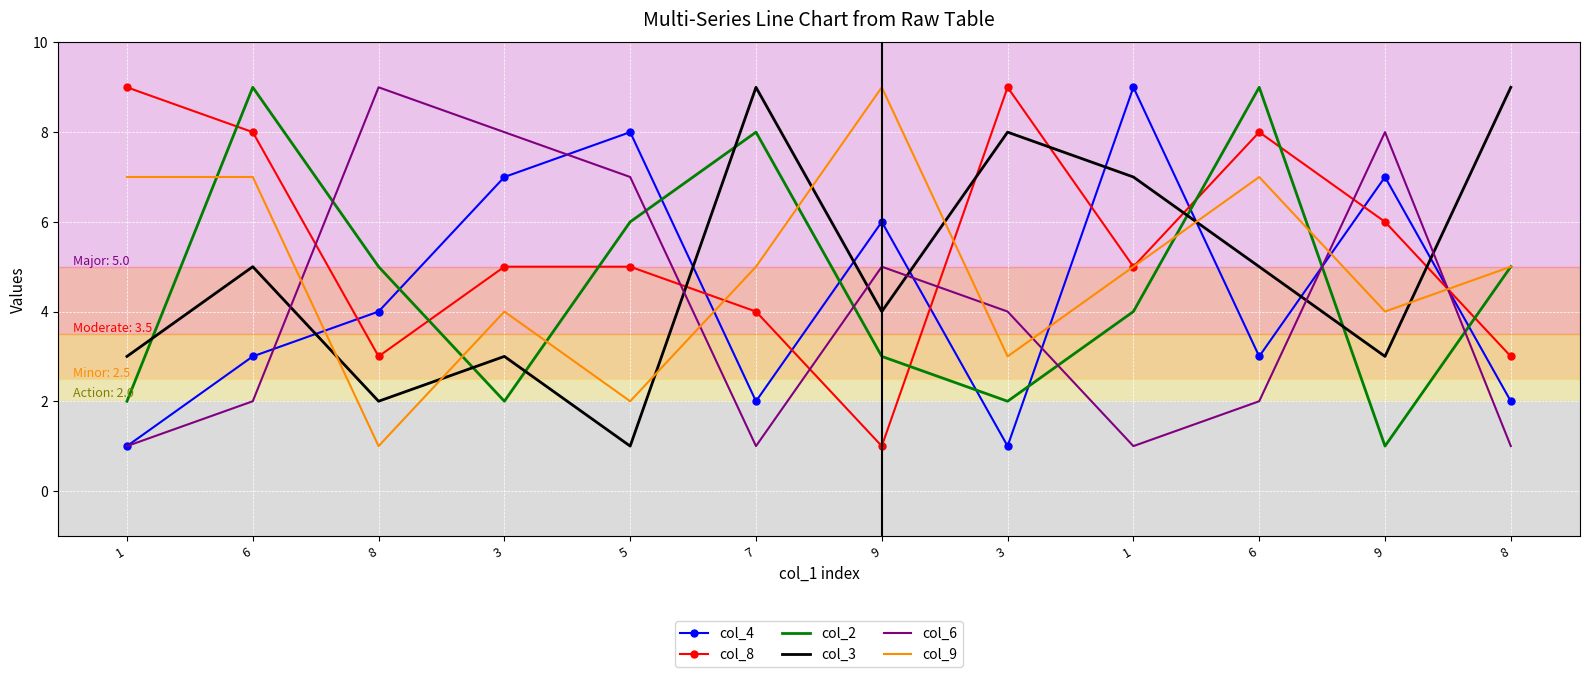

What are all the series names shown in the legend?

col_4, col_8, col_2, col_3, col_6, col_9